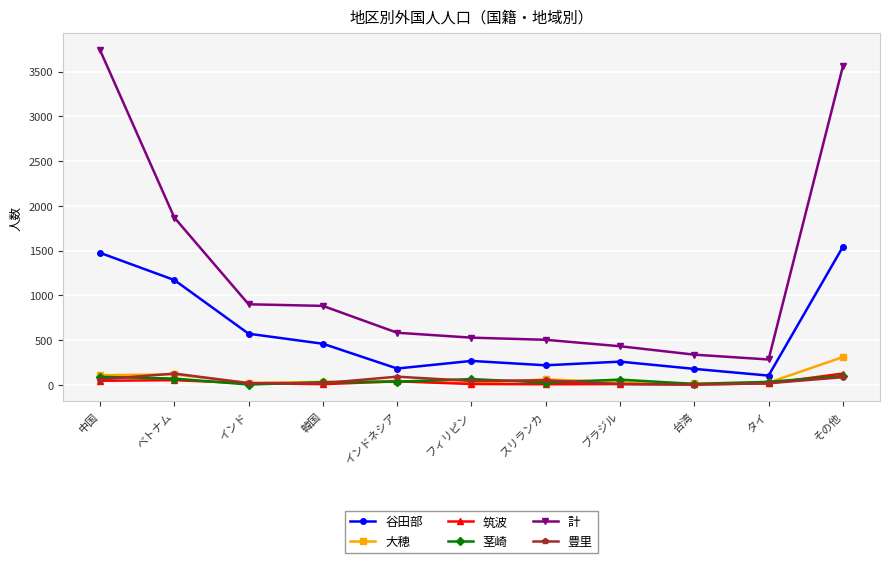

What is the average value of the 谷田部 series?

585